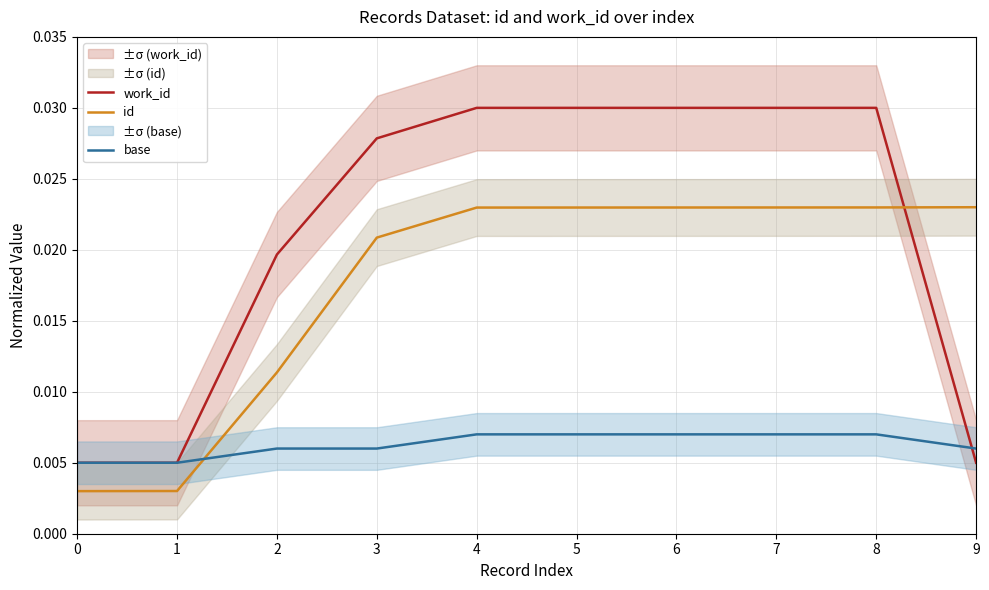

At which category is the sum across all series the highest?

8